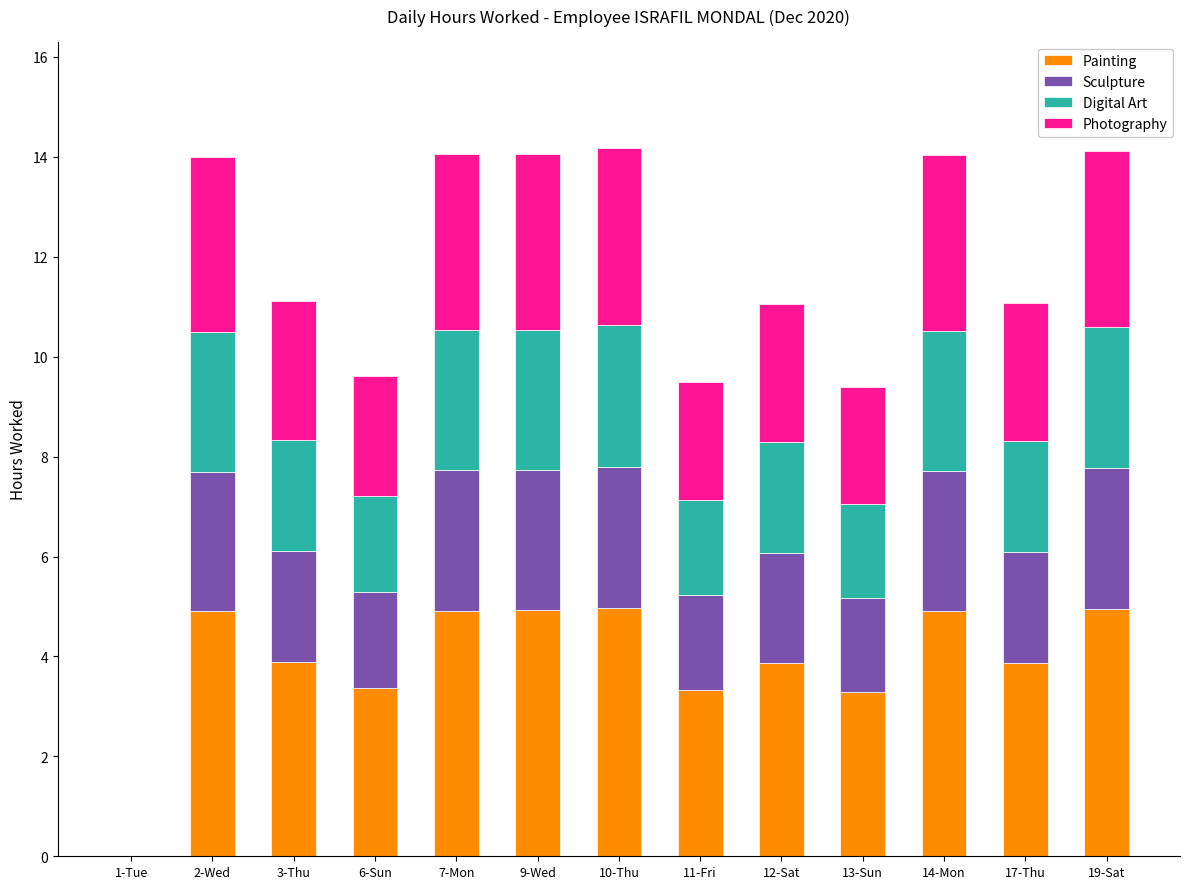

How many distinct data groups are displayed?

4